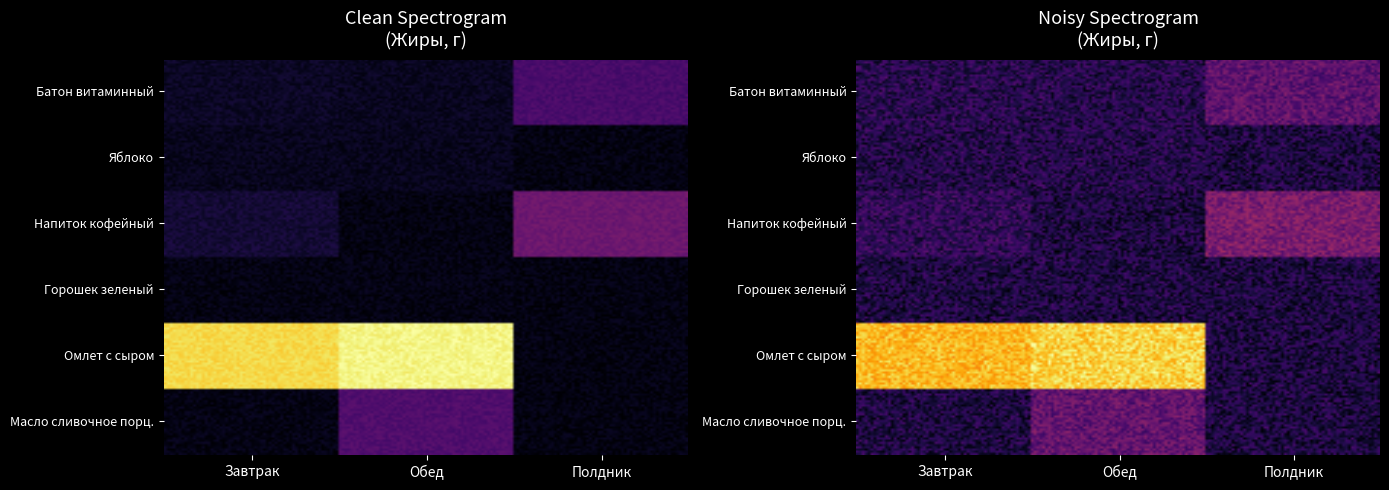

What is the approximate value of Завтрак at Горошек зеленый консервированный?

0.1